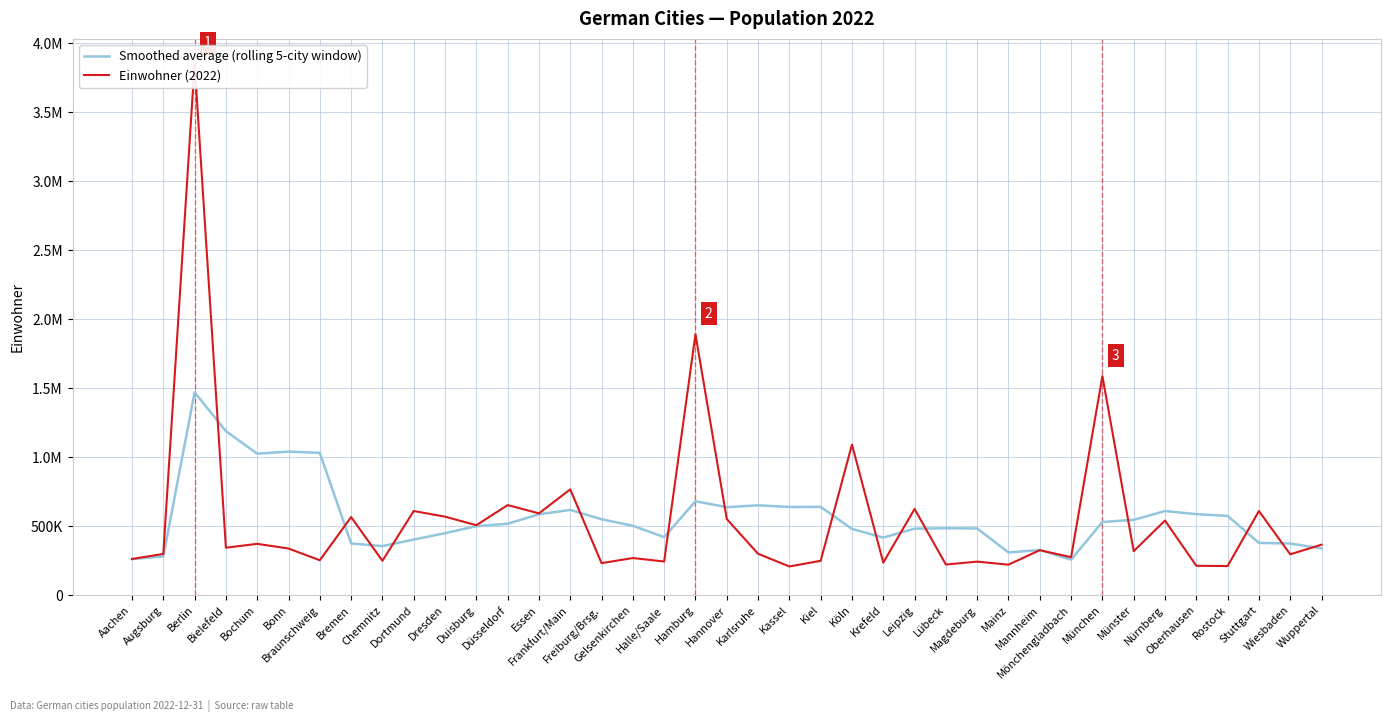

How many data points in Einwohner (2022) are above 326000?

19